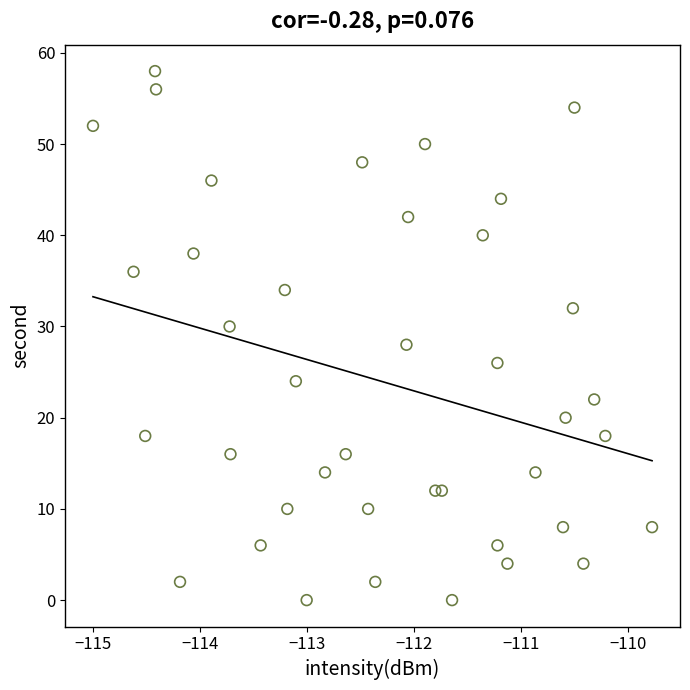

What is the range of Y values (max minus min)?

58